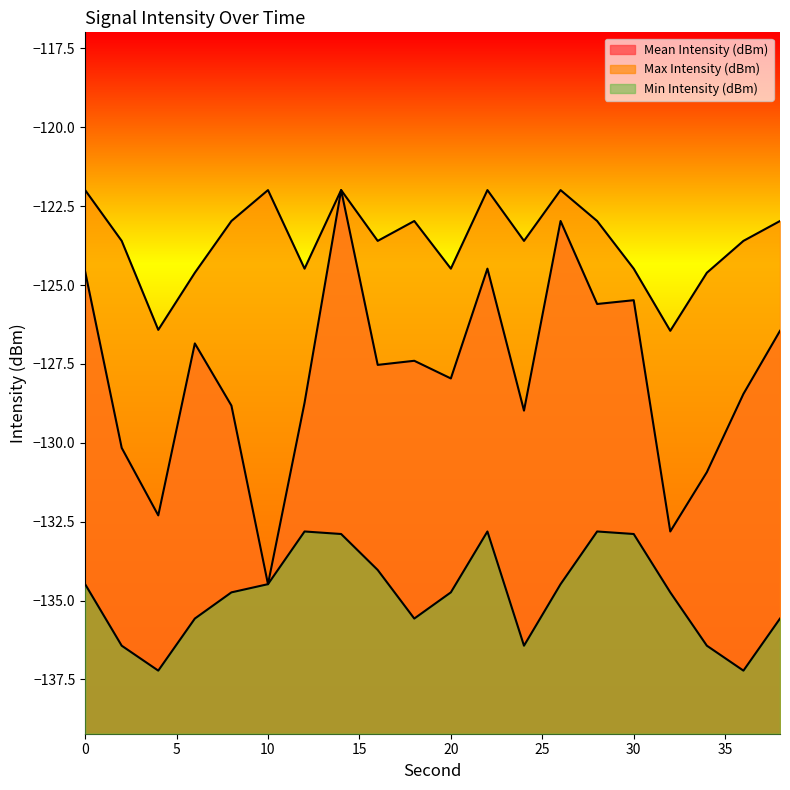

List the series in order of their overall mean, lowest first.

Min Intensity (dBm), Mean Intensity (dBm), Max Intensity (dBm)